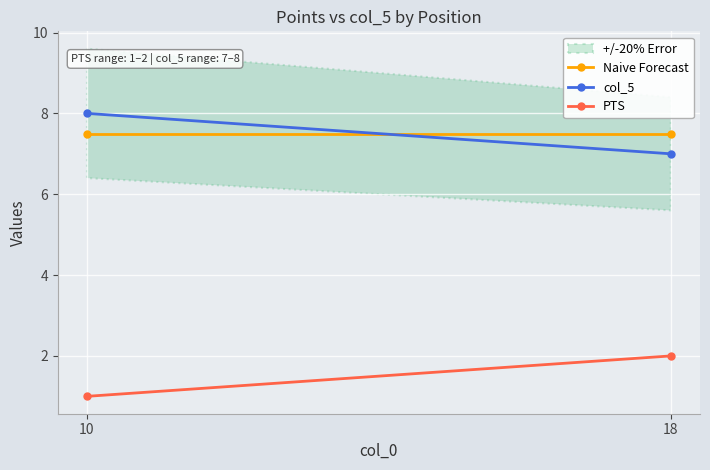

What is the difference between the col_5 values at 10 and 18?

1.0